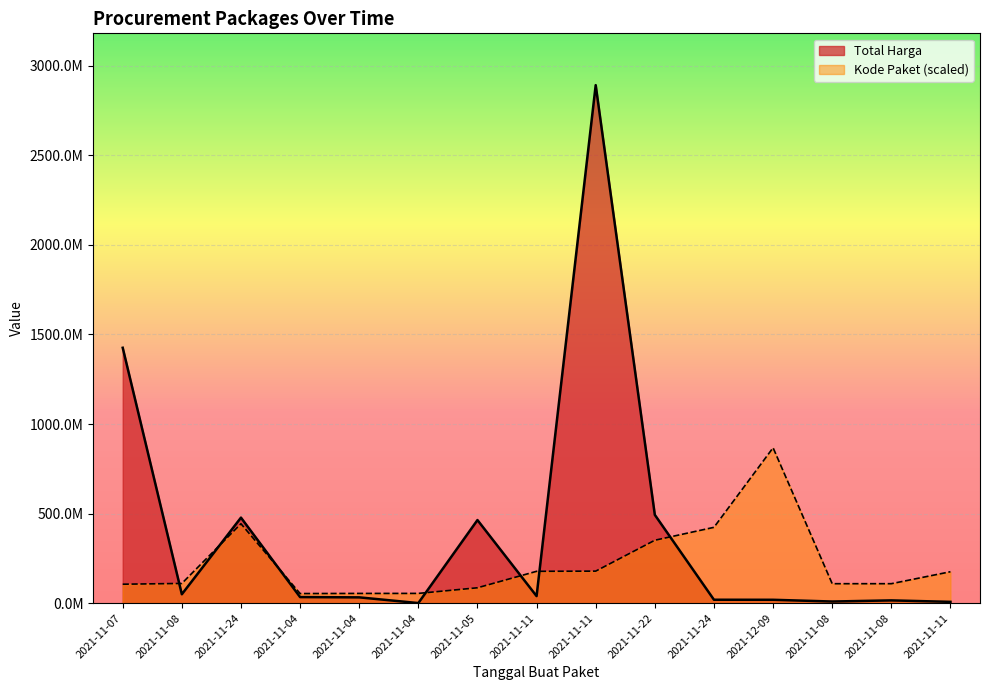

What is the value of the Total Harga point at the 4th from the left?

34000000.0